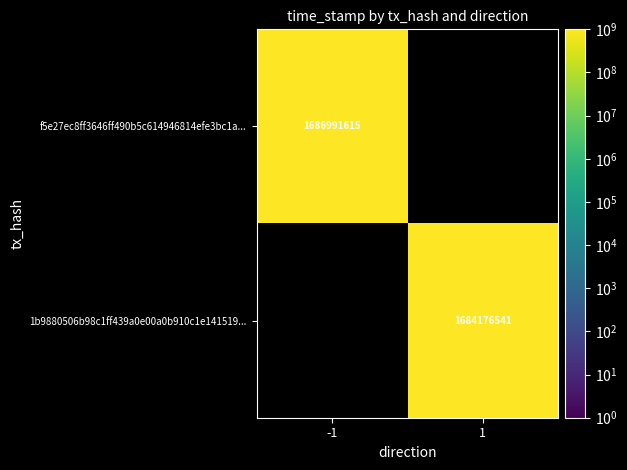

The value of f5e27ec8ff3646ff490b5c614946814efe3bc1a... at -1 is 1686991615. True or false?

True